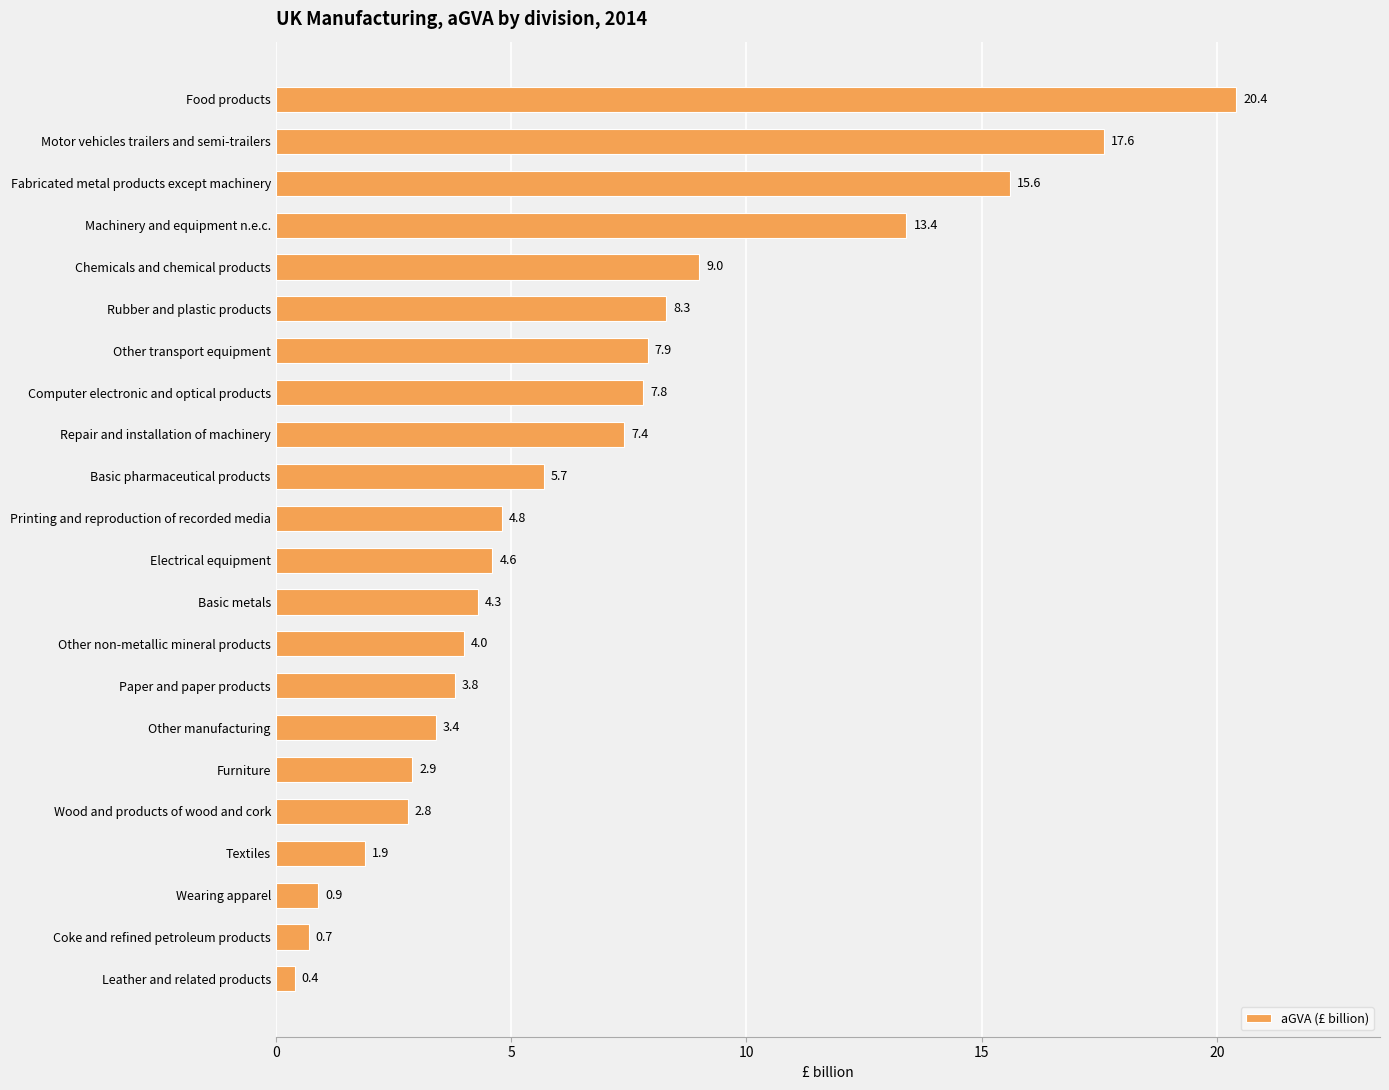

How many series are shown in this chart?

1